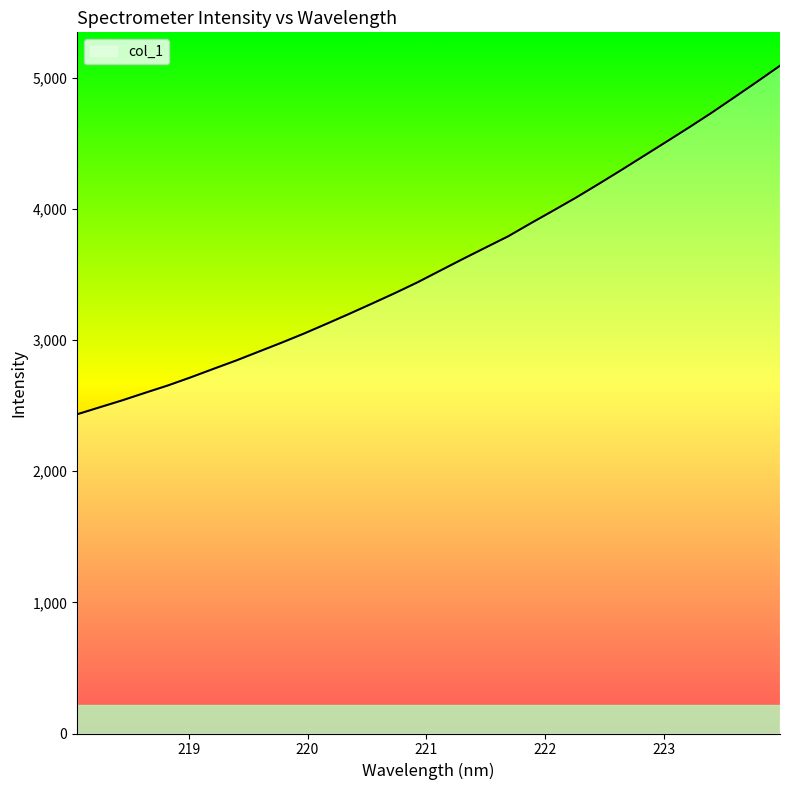

True or false: there are more than 1 points higher than both neighbors.

False